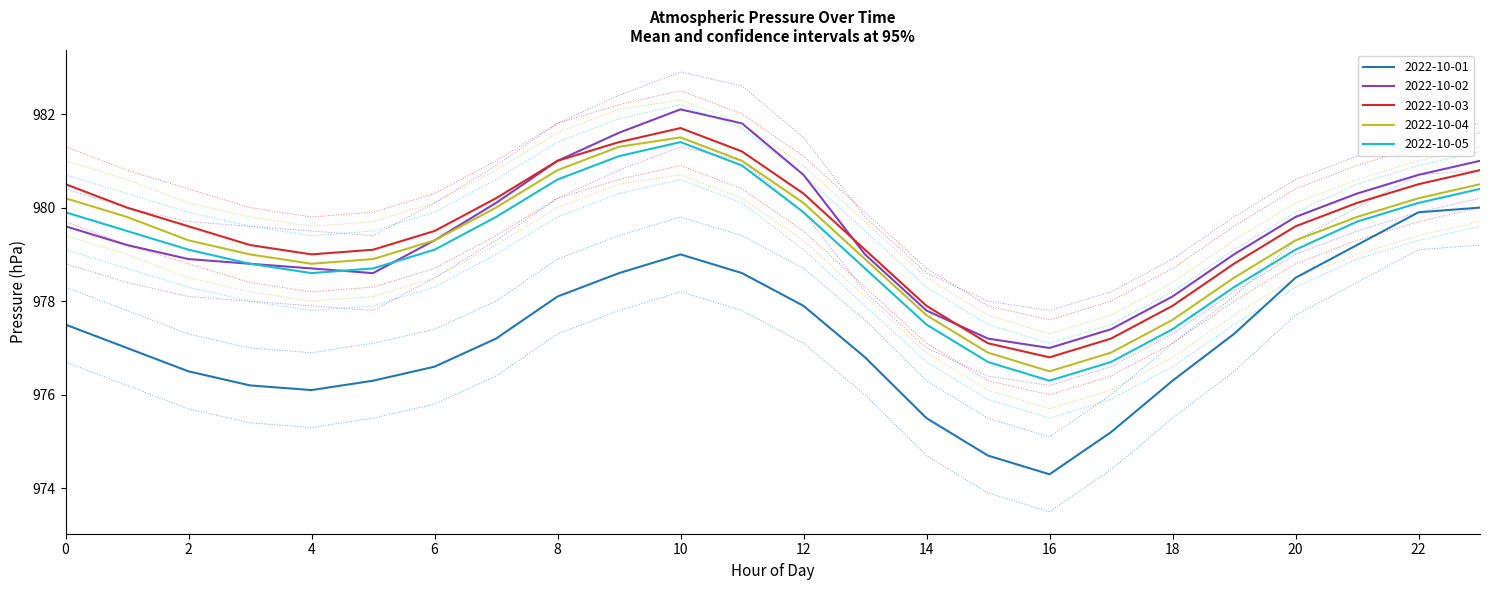

What is the difference between the second highest and second lowest values in the 2022-10-04 series?

4.4